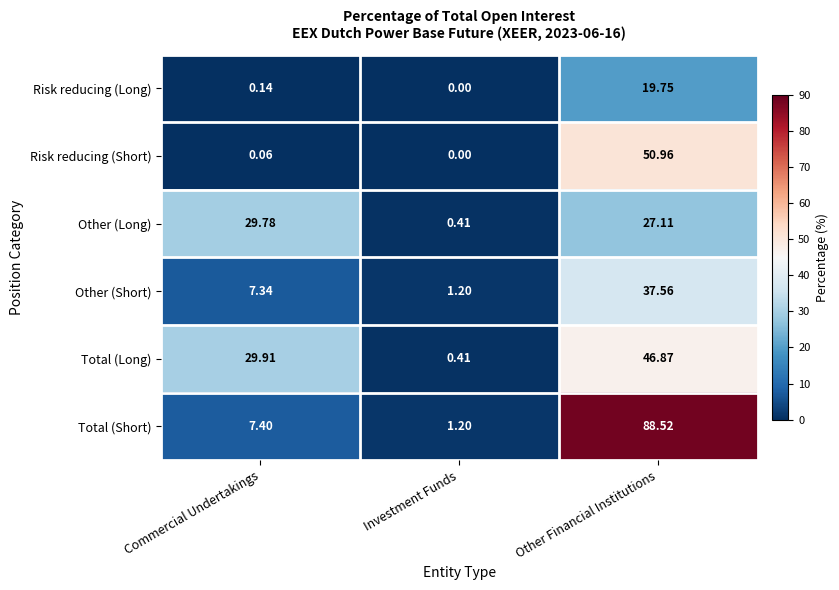

Which series changed the most between Commercial Undertakings and Other Financial Institutions?

Total (Short)